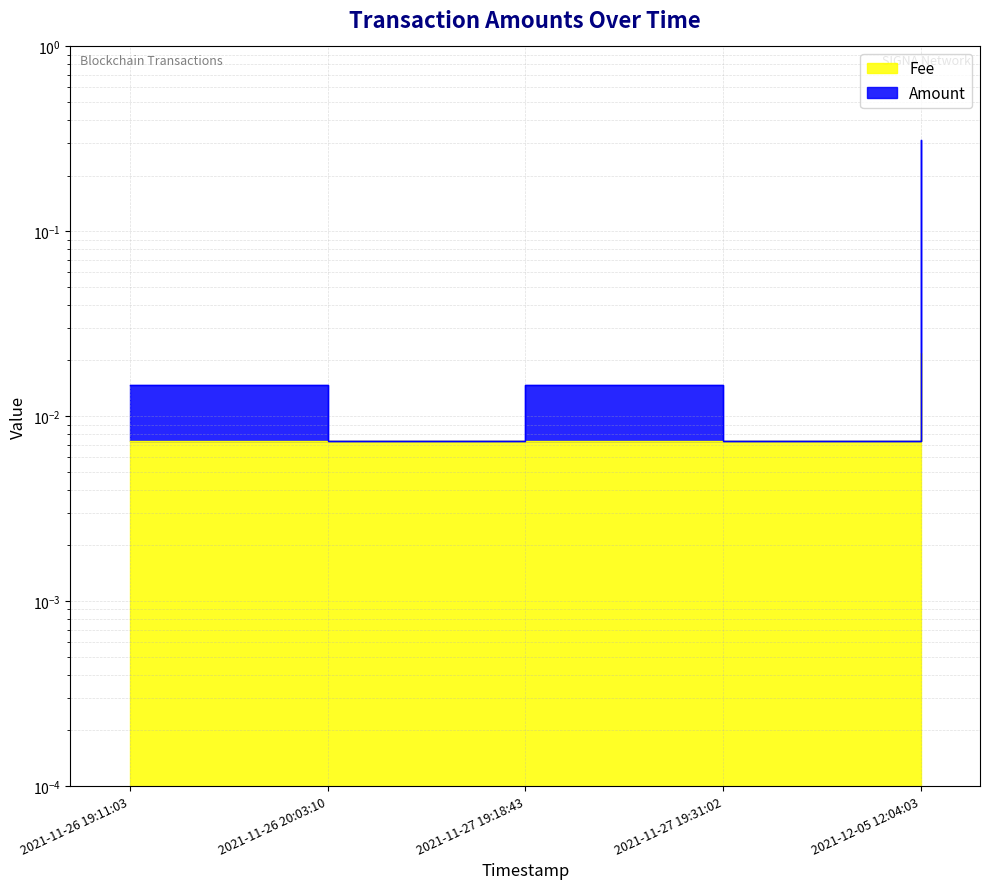

Reading left to right, list all the values displayed in this chart.

Amount: 2021-11-26 19:11:03=0.0	2021-11-26 20:03:10=0.0	2021-11-27 19:18:43=0.0	2021-11-27 19:31:02=0.0	2021-12-05 12:04:03=0.3
Fee: 2021-11-26 19:11:03=0.0	2021-11-26 20:03:10=0.0	2021-11-27 19:18:43=0.0	2021-11-27 19:31:02=0.0	2021-12-05 12:04:03=0.0